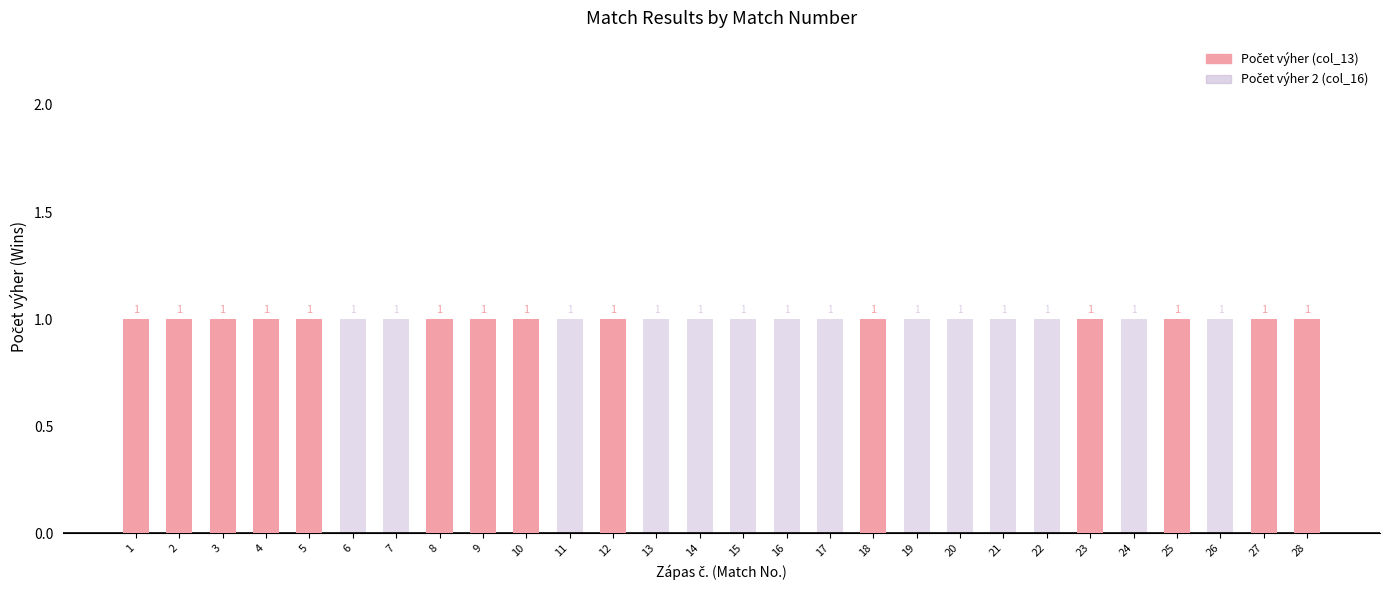

Which category has the highest value in the Počet výher (col_13) series?

1